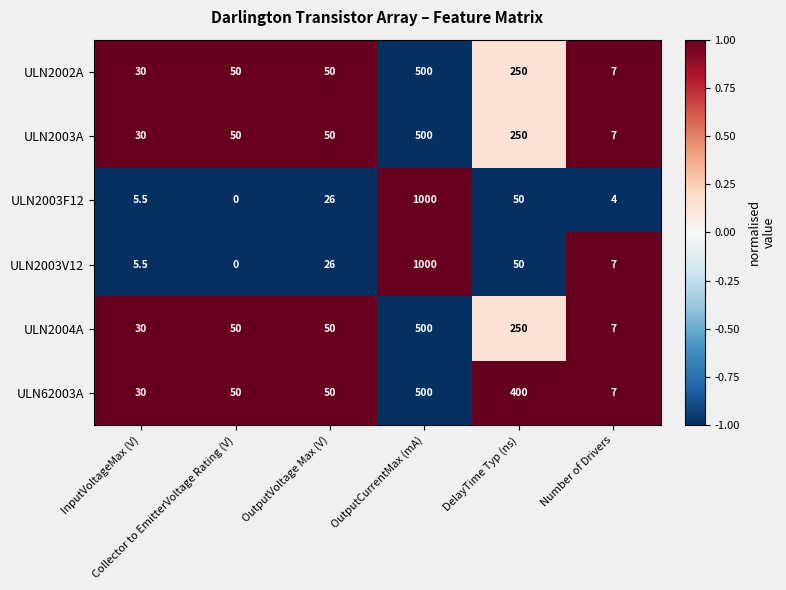

What is the maximum value for ULN2003V12?

1000.0